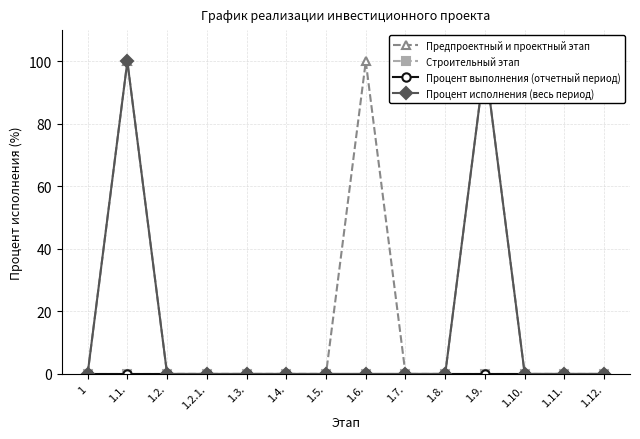

What is the average value of the Предпроектный и проектный этап series?

21